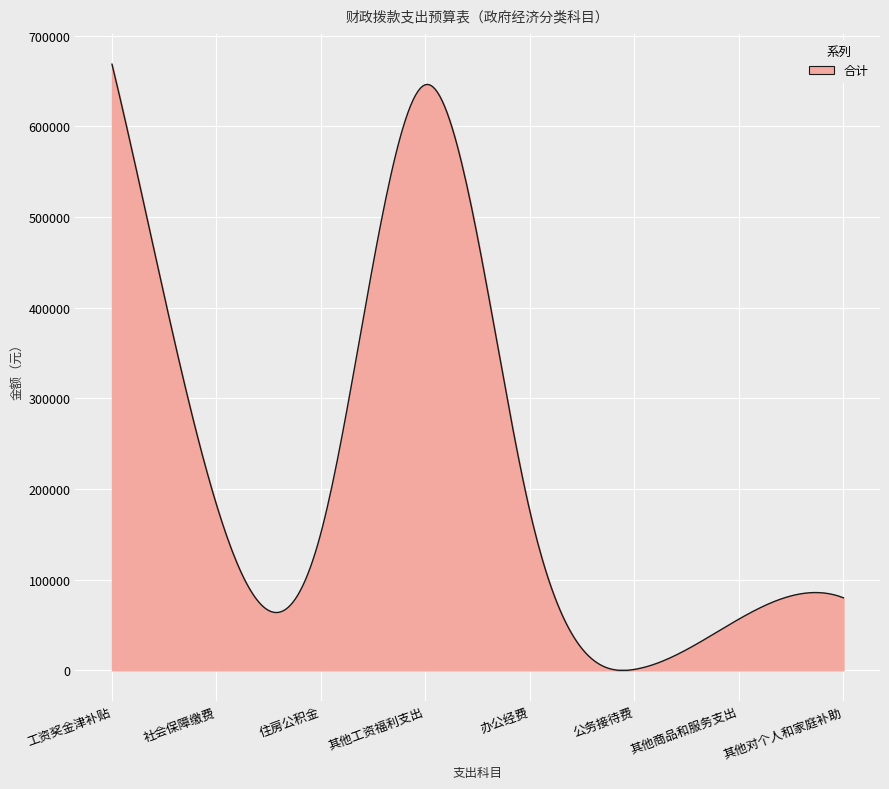

What is the difference between the maximum and minimum values?

668715.0